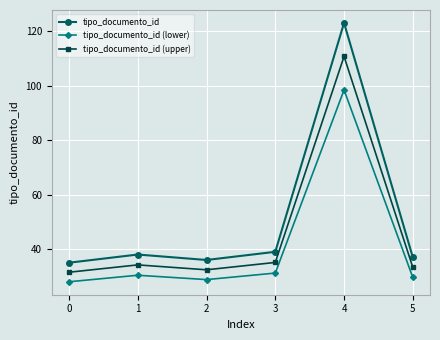

Which series has the widest spread of values?

tipo_documento_id